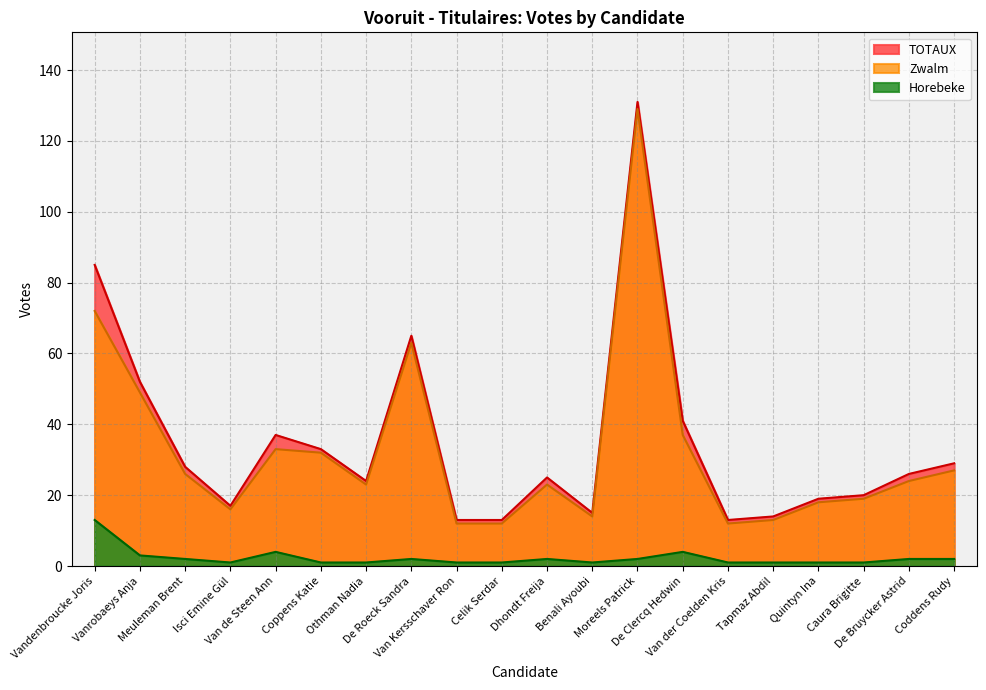

At which category does TOTAUX reach its first local peak?

Van de Steen Ann